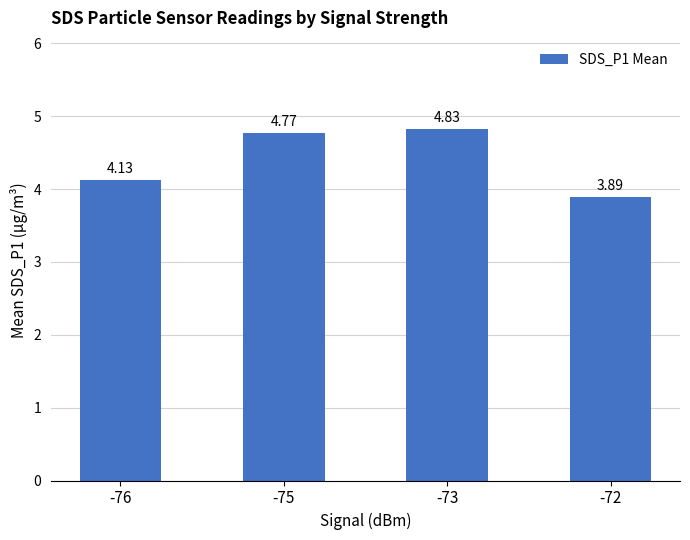

How many series are shown in this chart?

1